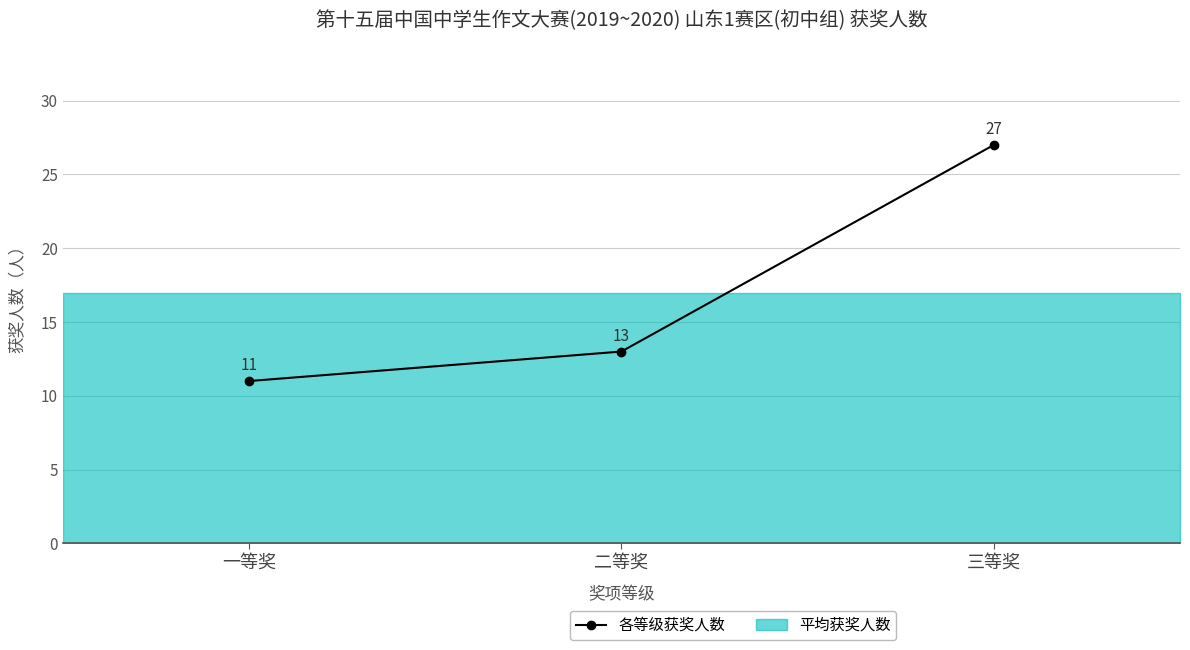

Is it true that the value at 二等奖 is 8?

False